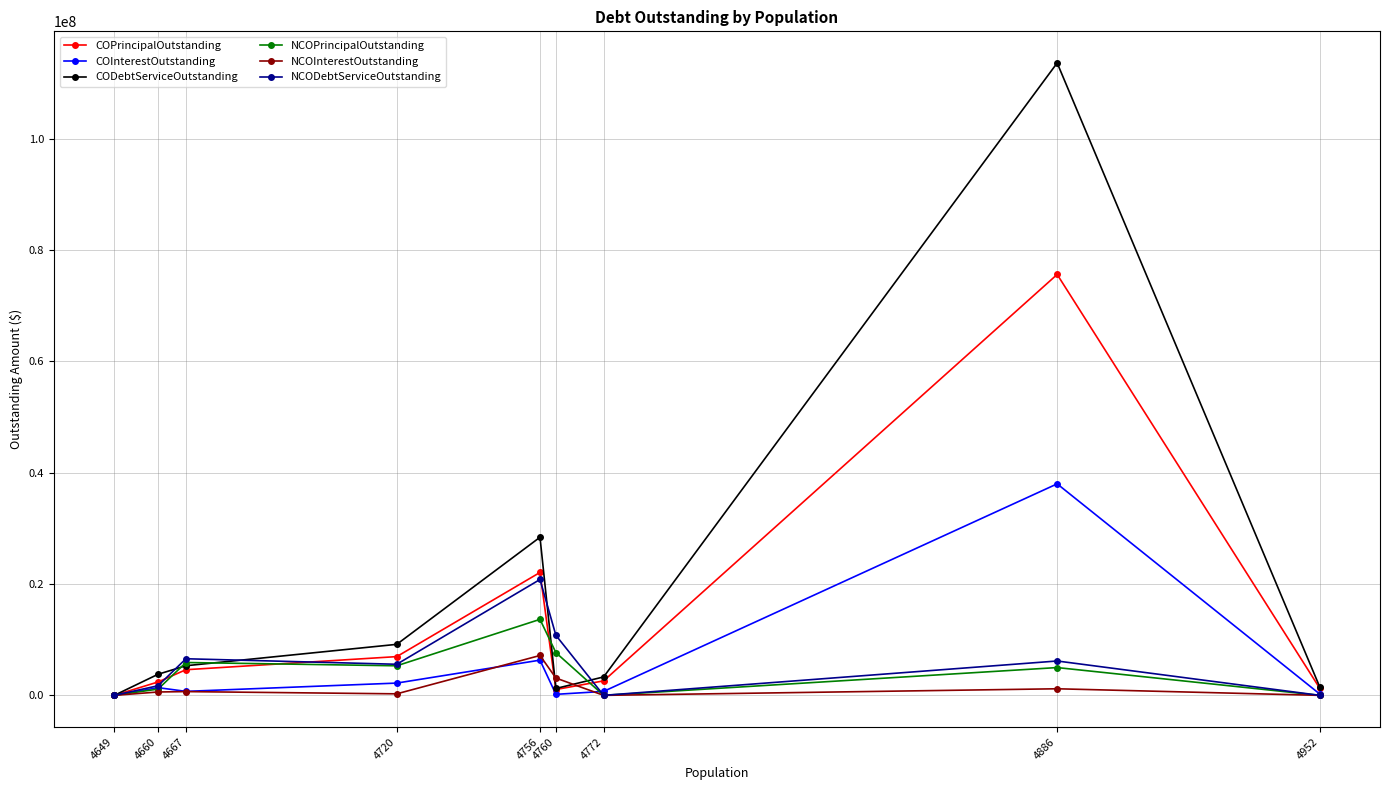

Is it true that NCODebtServiceOutstanding equals 11827893.8 at 4667?

False